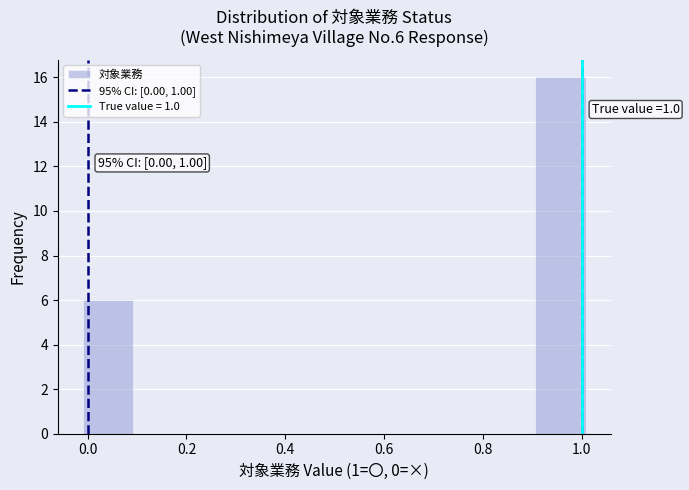

Over which range of the x-axis is the bar tallest?

0.9 to 1.0